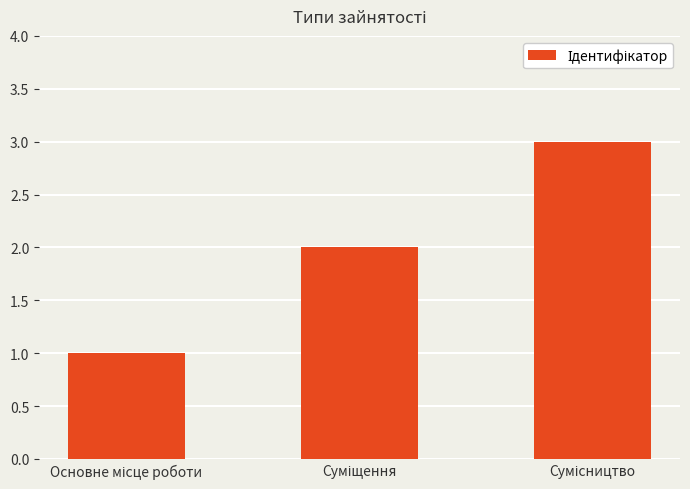

Reading left to right, list all the values displayed in this chart.

1	2	3